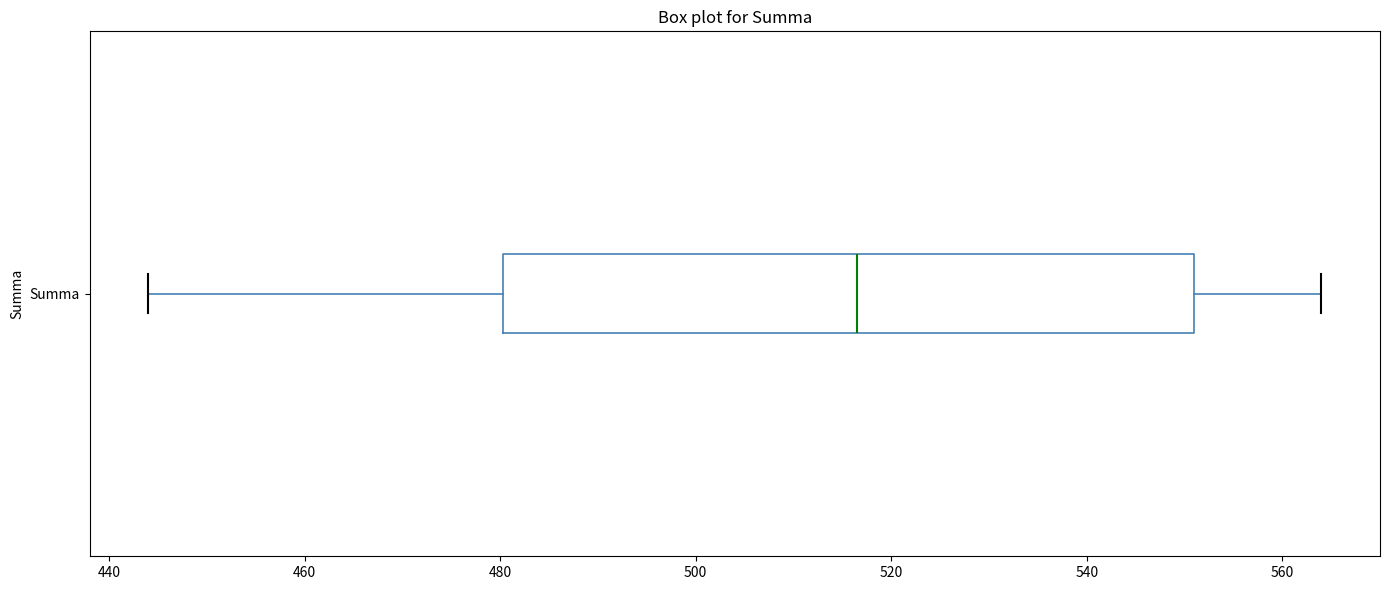

Transcribe this box plot: give where the median line is, the range the box spans, and where the two whiskers end, as read against the x-axis. The values are not printed on the chart, so give them approximately, as read against the axis.

median 516, box 480 to 552, whiskers 444 to 564